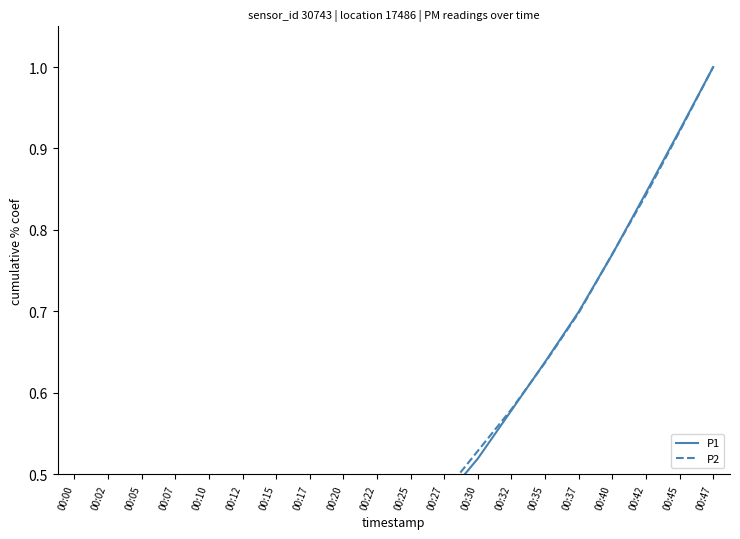

What is the value of the P1 point at the 4th from the left?

0.1